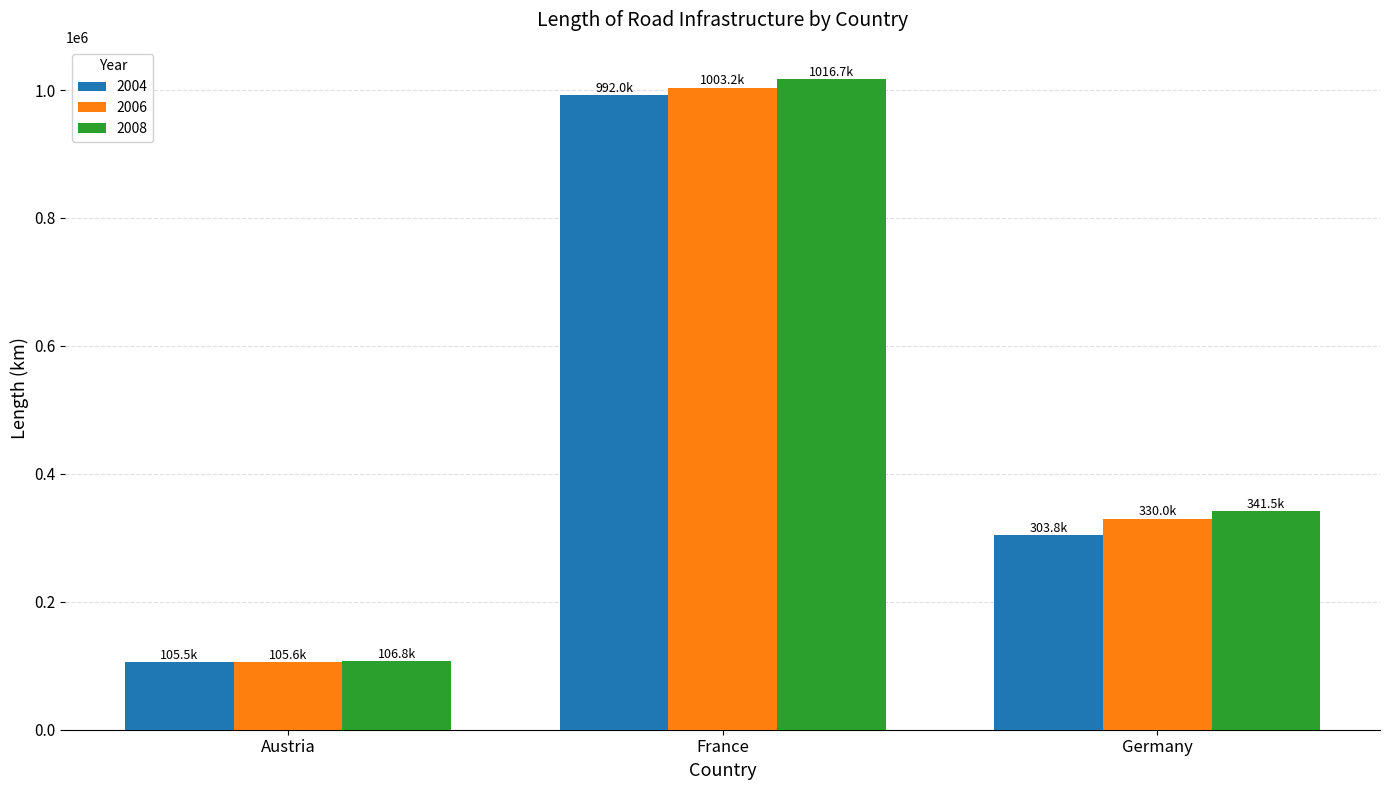

Rank the categories by 2006 value from lowest to highest.

Austria, Germany, France